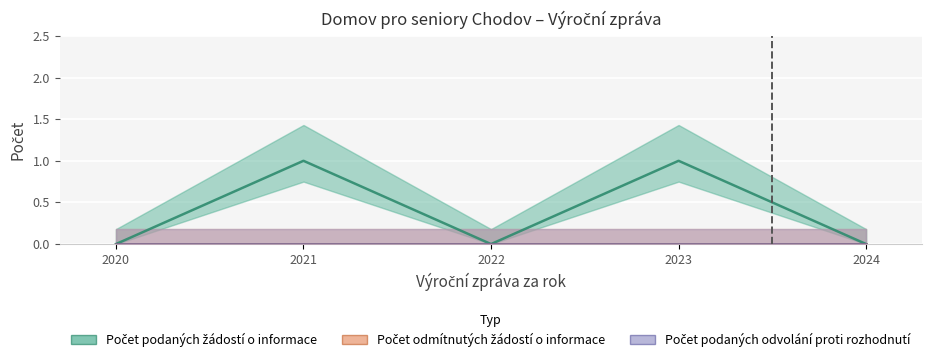

True or false: Počet odmítnutých žádostí o informace has more than 2 interior local peaks.

False